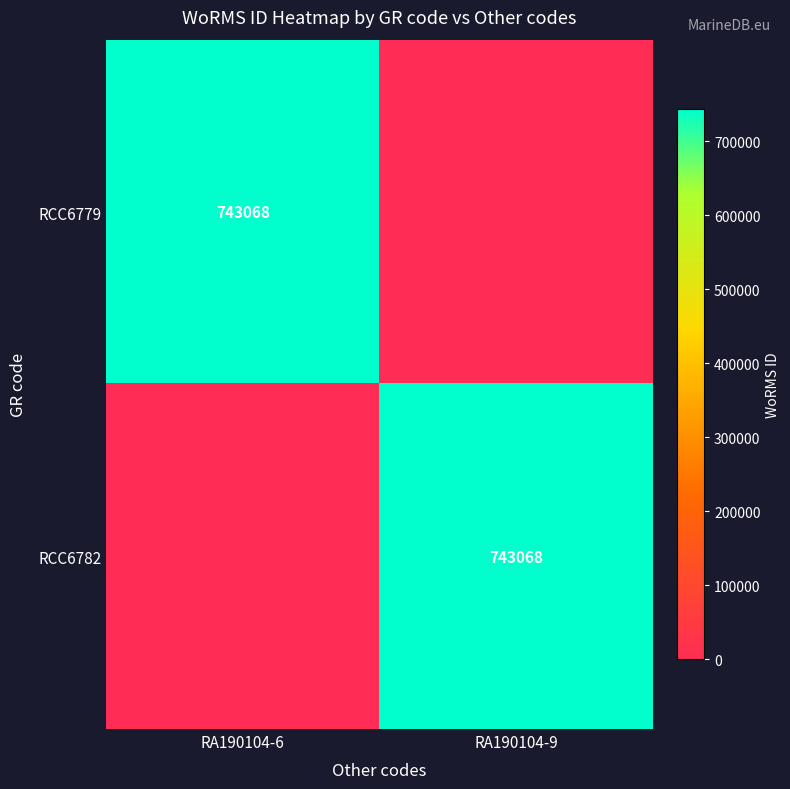

Is it true that RCC6782 equals 1081652 at RA190104-9?

False